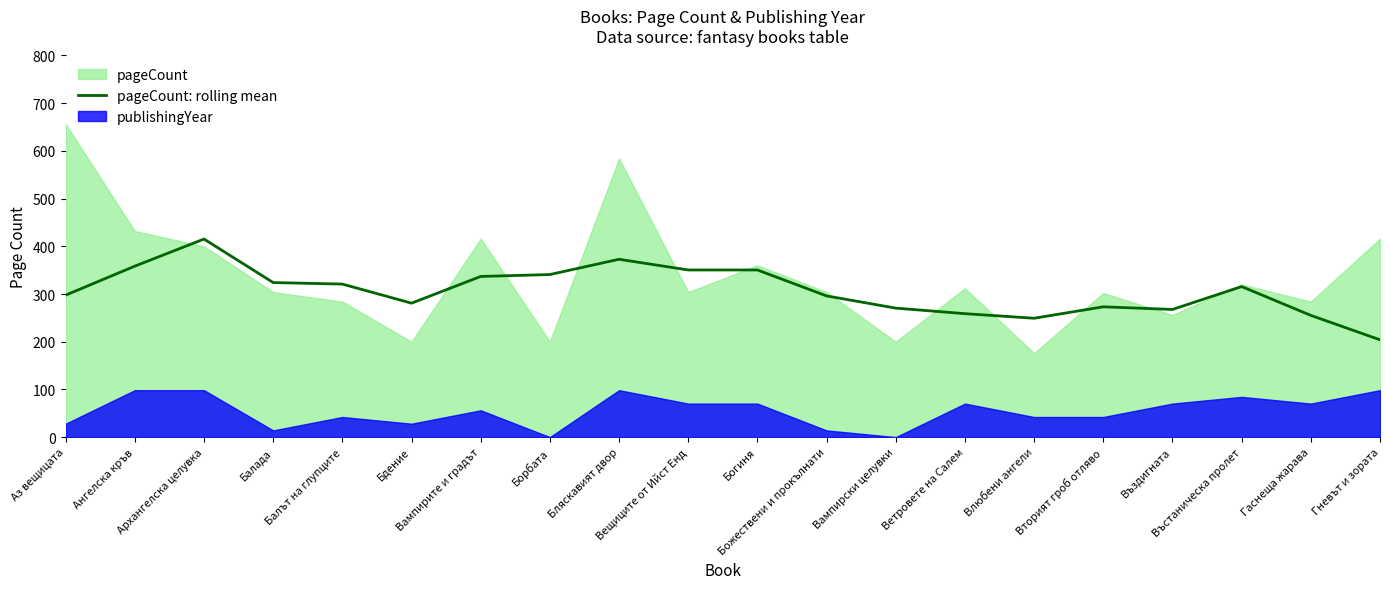

How many values are below 315?

10